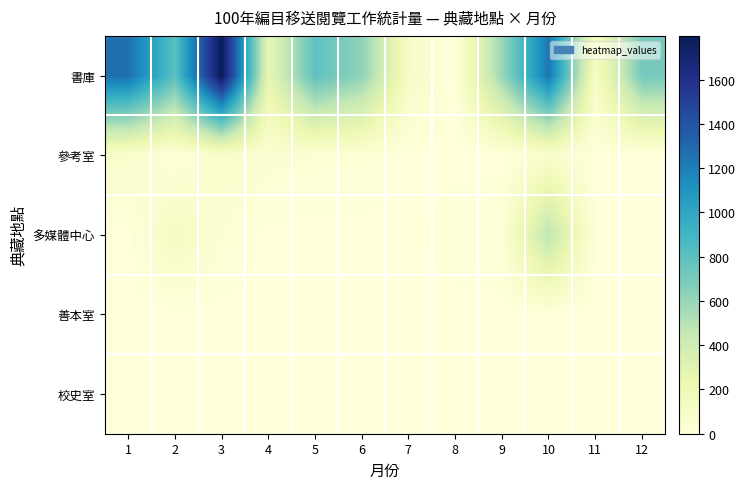

Which has a higher value, 9 or 8?

9